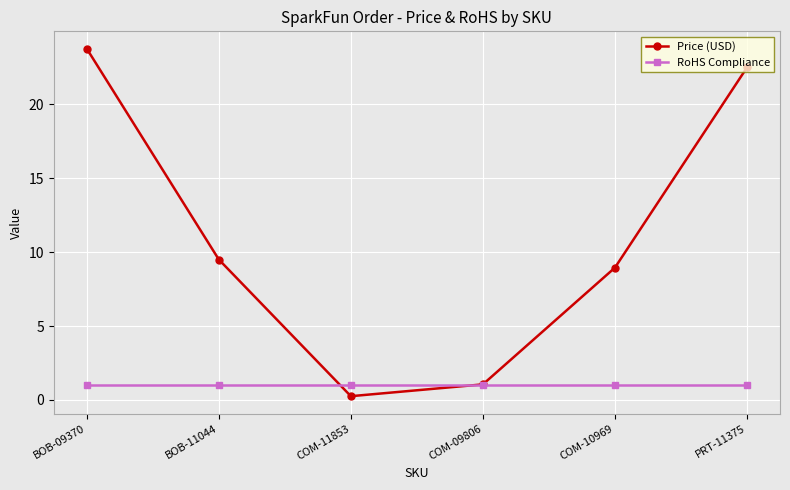

At which category does the chart reach its minimum across all series?

COM-11853